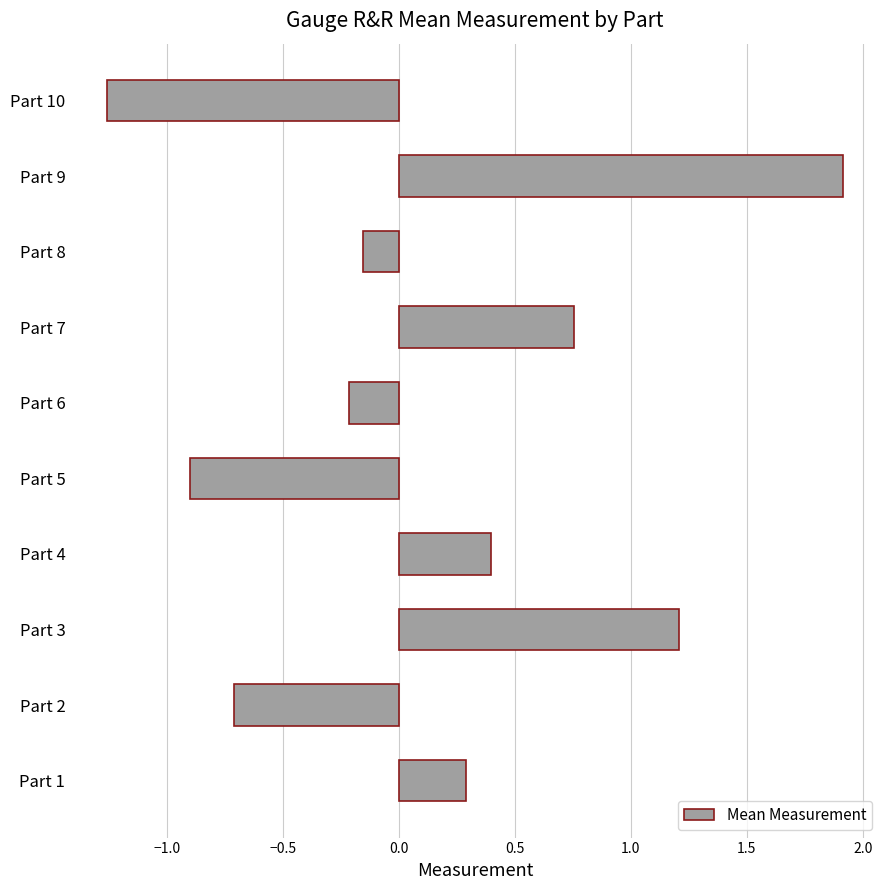

What is the difference between the maximum and minimum values?

3.2